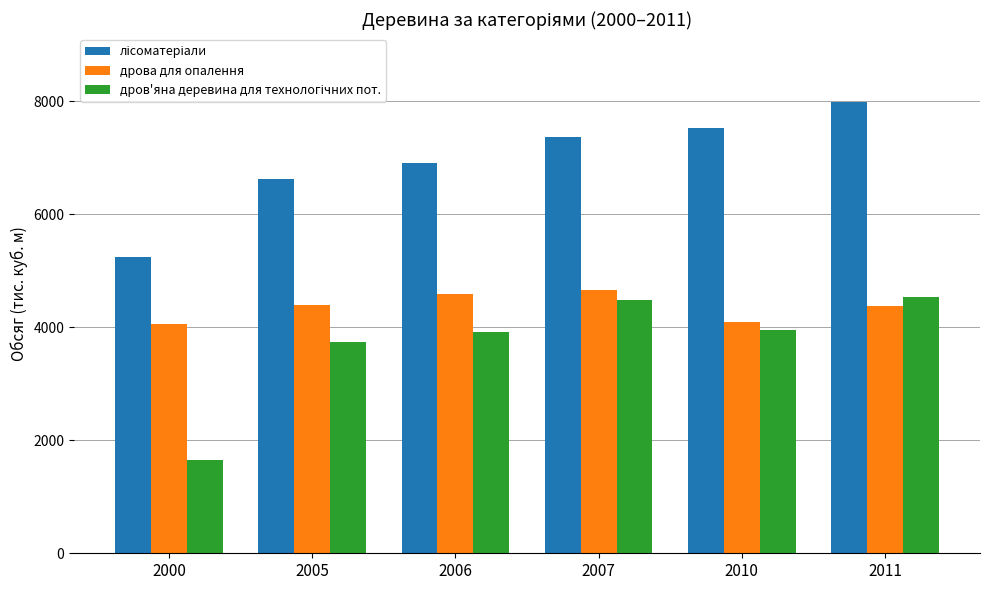

True or false: дрова для опалення has a value of 4581.7 at 2006.

True